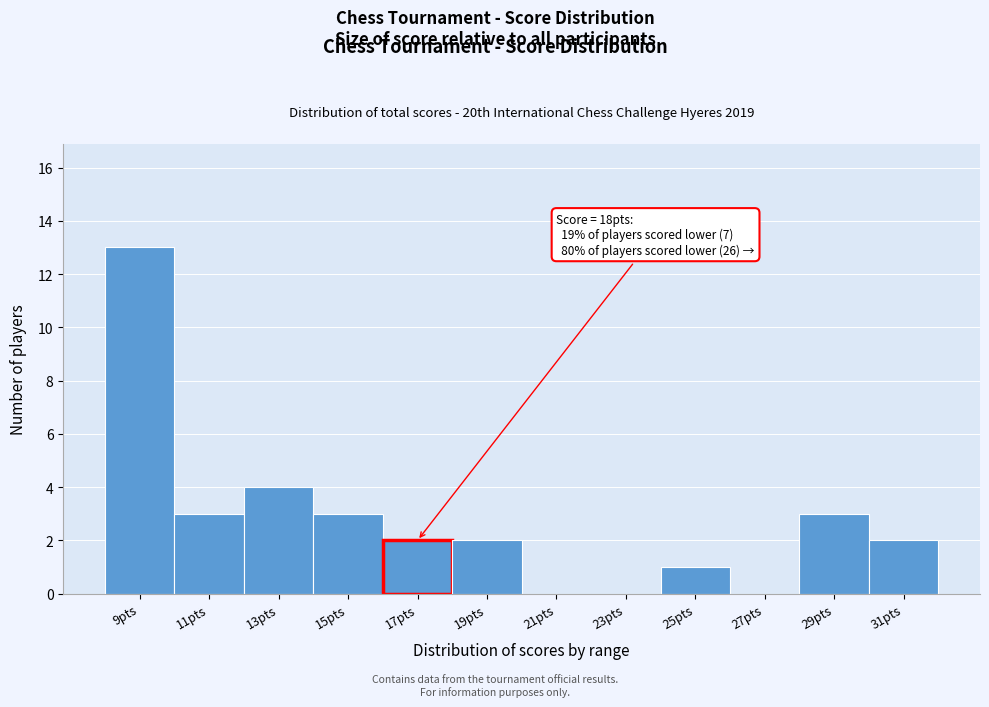

Reading left to right, extract all data points from this chart.

9pts=13	11pts=3	13pts=4	15pts=3	17pts=2	19pts=2	21pts=0	23pts=0	25pts=1	27pts=0	29pts=3	31pts=2